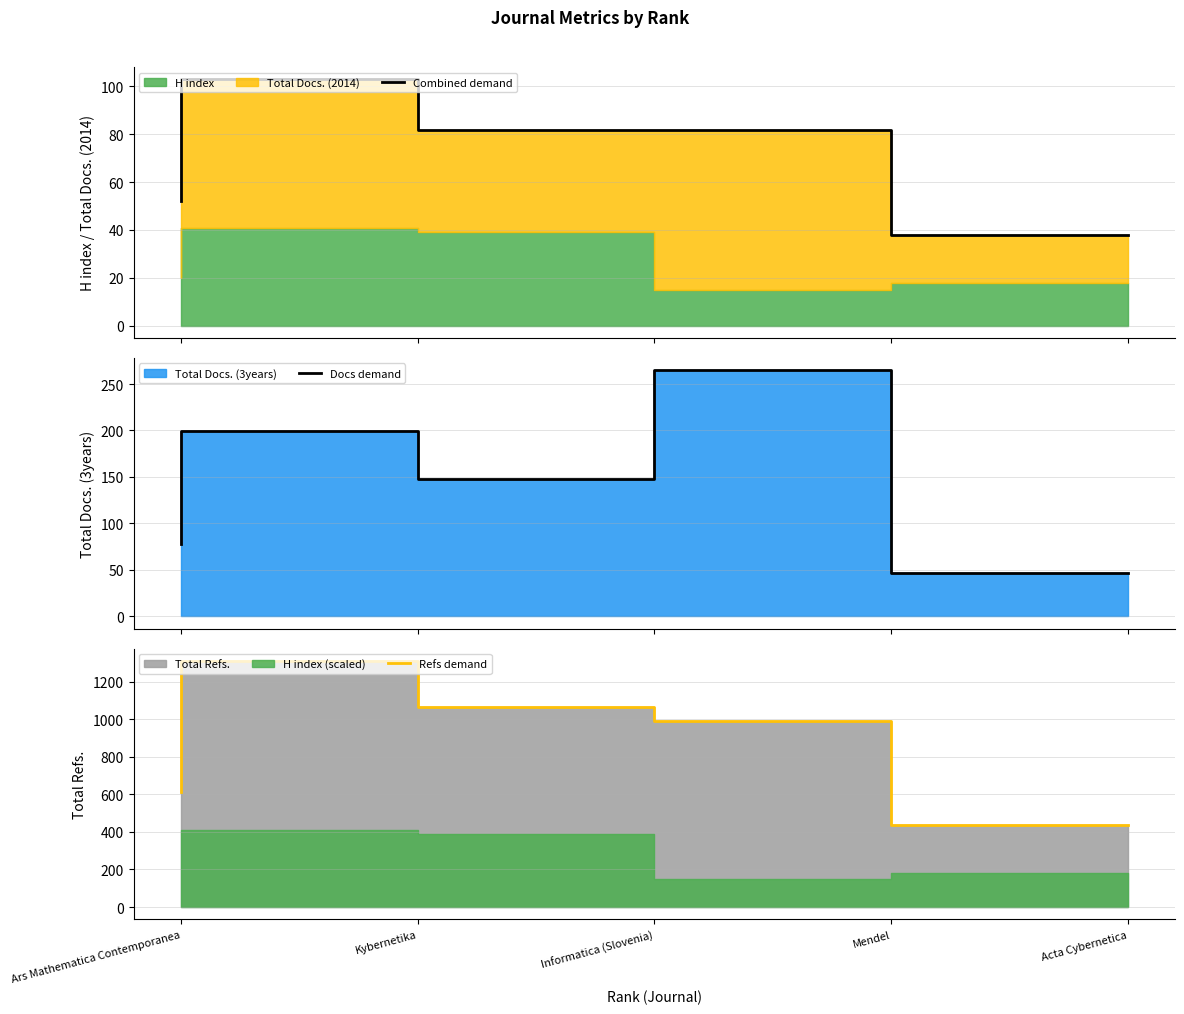

What is the label of the 3rd point from the left?

Informatica (Slovenia)